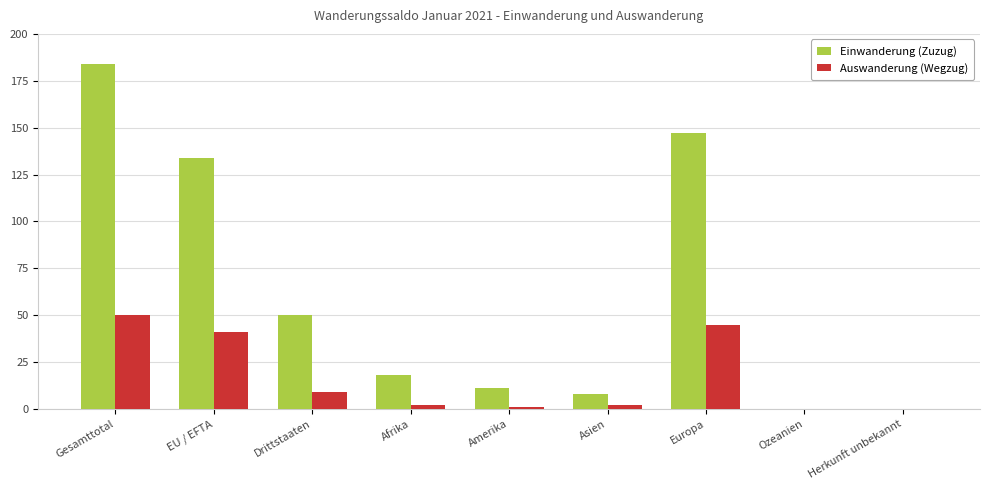

What is the average value of the Einwanderung (Zuzug) series?

61